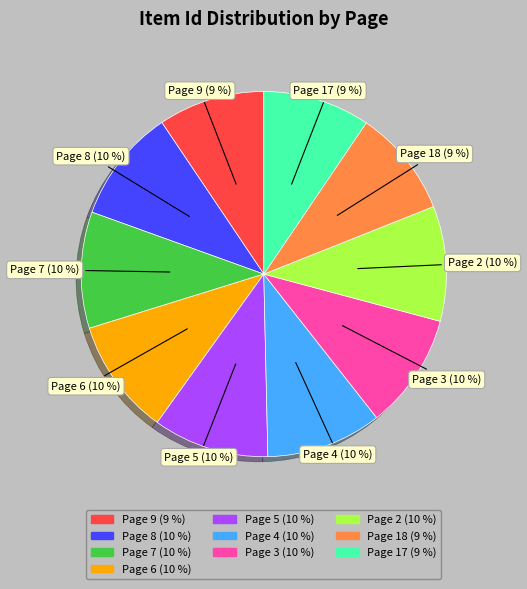

Is there any slice that represents more than half of the pie?

No